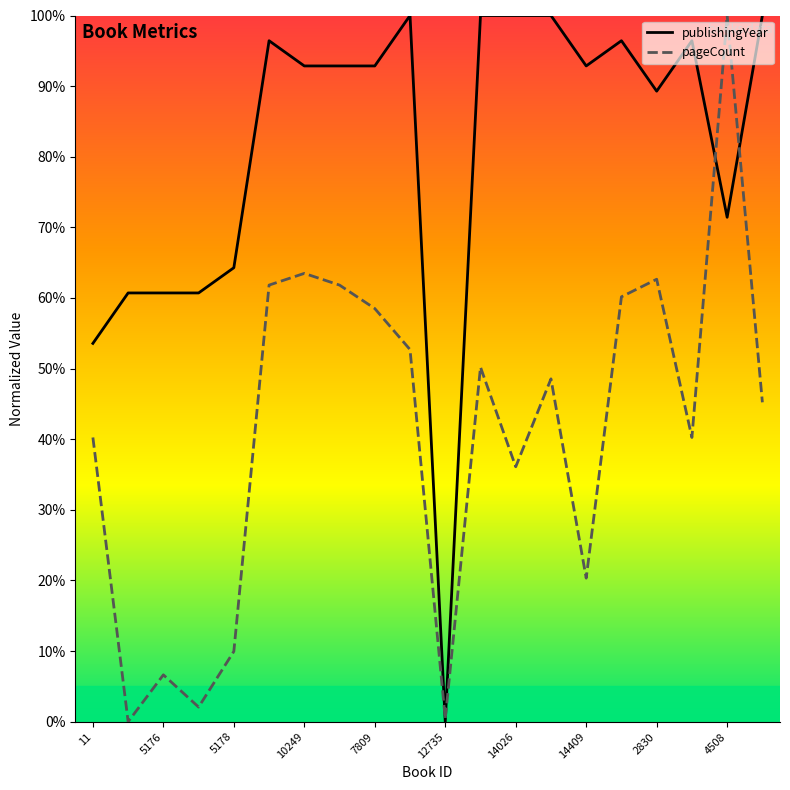

Rank the series by their average value, from lowest to highest.

pageCount, publishingYear